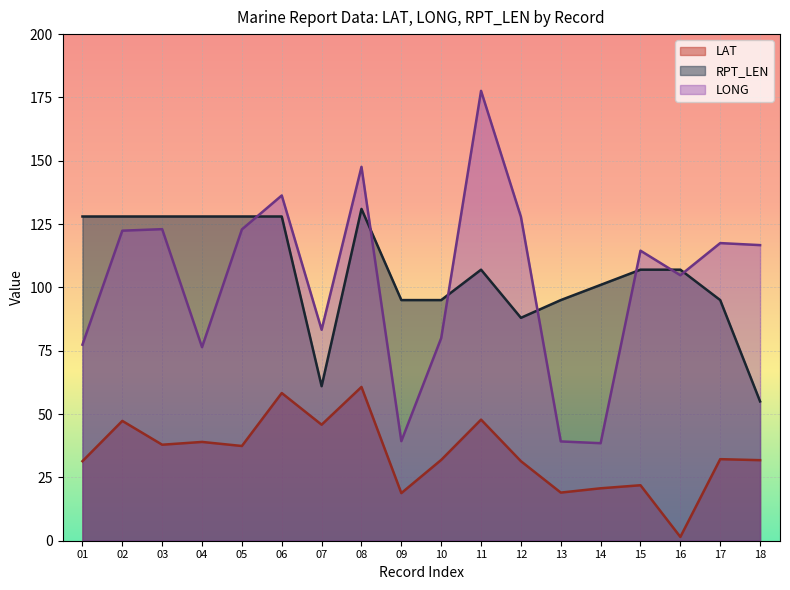

Between 18 and 01, which is larger?

18